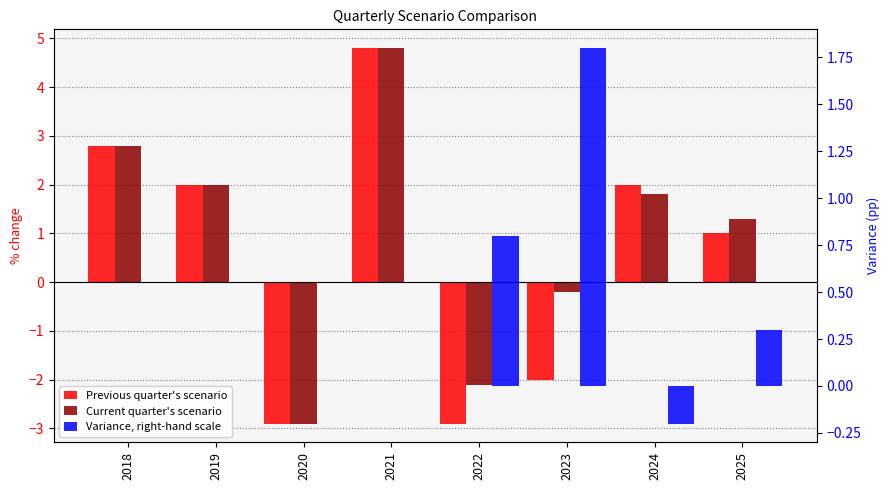

Which series has the largest total across all categories?

Current quarter's scenario